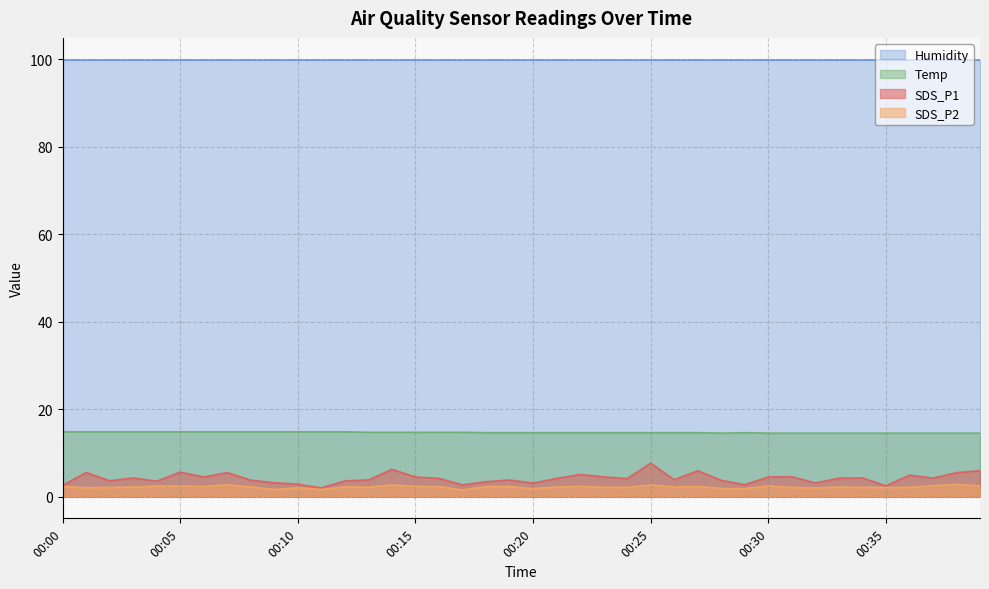

True or false: SDS_P2 and Temp cross at least once.

False